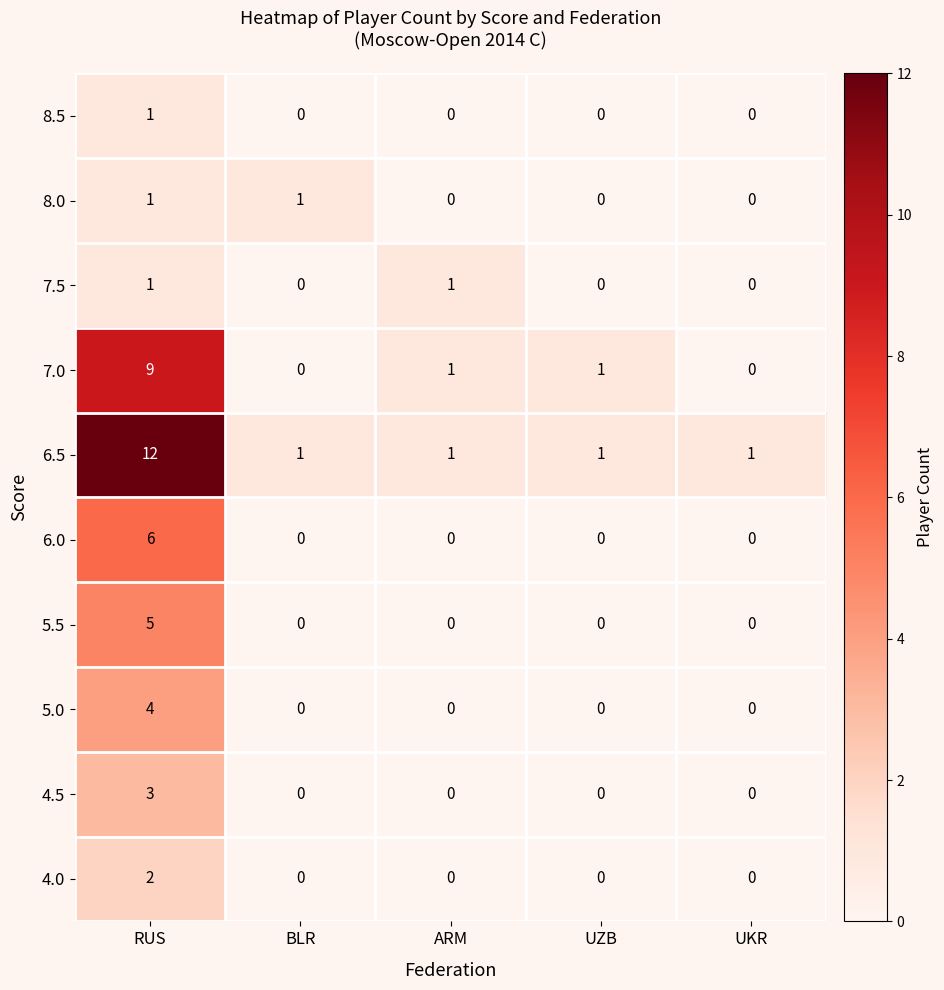

Which series changed the most between UZB and UKR?

7.0